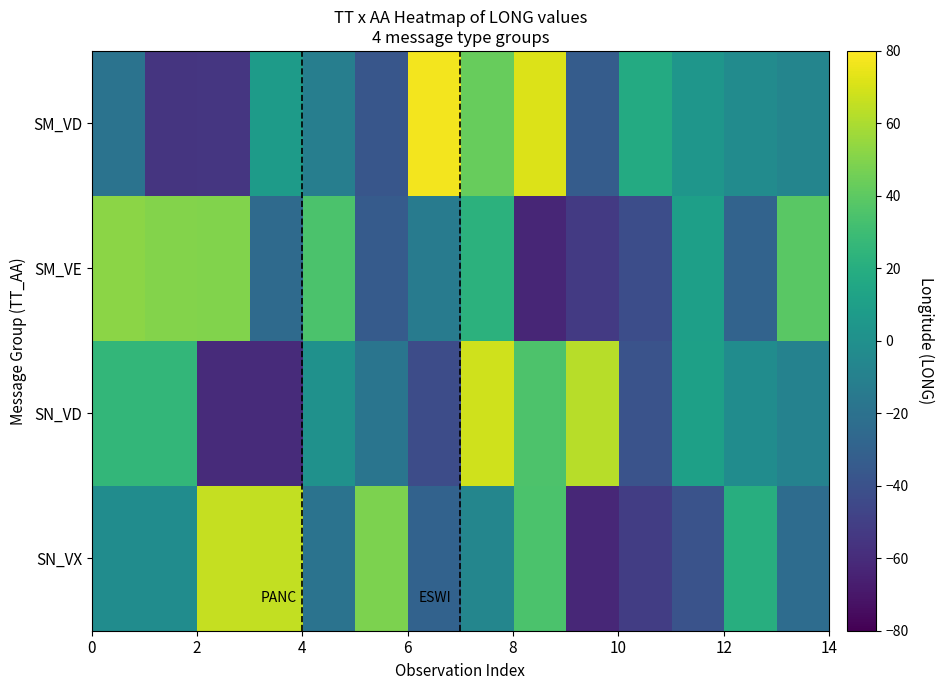

Reading right to left, extract all data points from this chart.

SM_VD: -7.4	-2.9	4.2	18.0	-33.4	71.3	42.9	77.2	-37.2	-11.7	7.9	-55.0	-55.1	-18.9
SM_VE: 38.8	-28.8	10.3	-42.3	-52.7	-62.9	22.7	-13.6	-34.0	34.7	-24.8	49.8	50.5	52.3
SN_VD: -9.3	-2.4	11.0	-39.0	63.0	35.3	68.6	-42.7	-17.9	1.2	-60.1	-60.1	26.2	26.2
SN_VX: -23.6	20.6	-39.0	-50.8	-62.2	34.6	-6.4	-29.6	48.2	-19.2	65.3	66.1	-2.0	-2.0